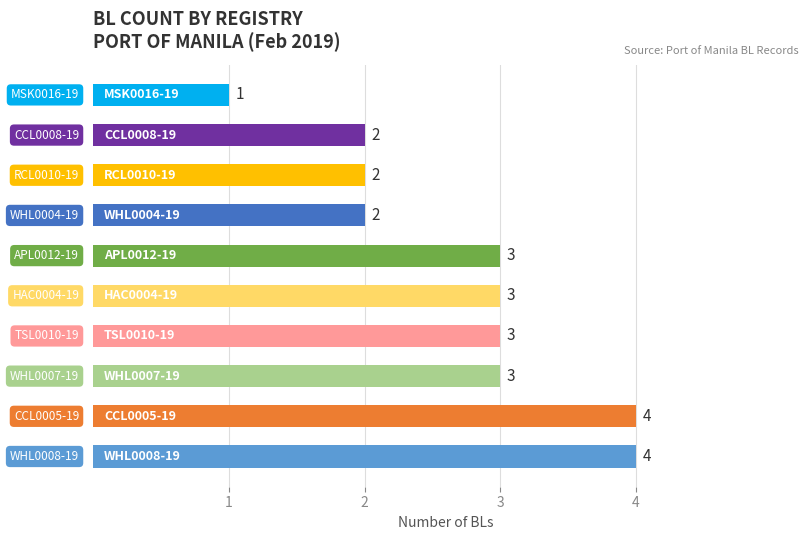

Reading bottom to top, transcribe all the data shown in this chart.

4	4	3	3	3	3	2	2	2	1